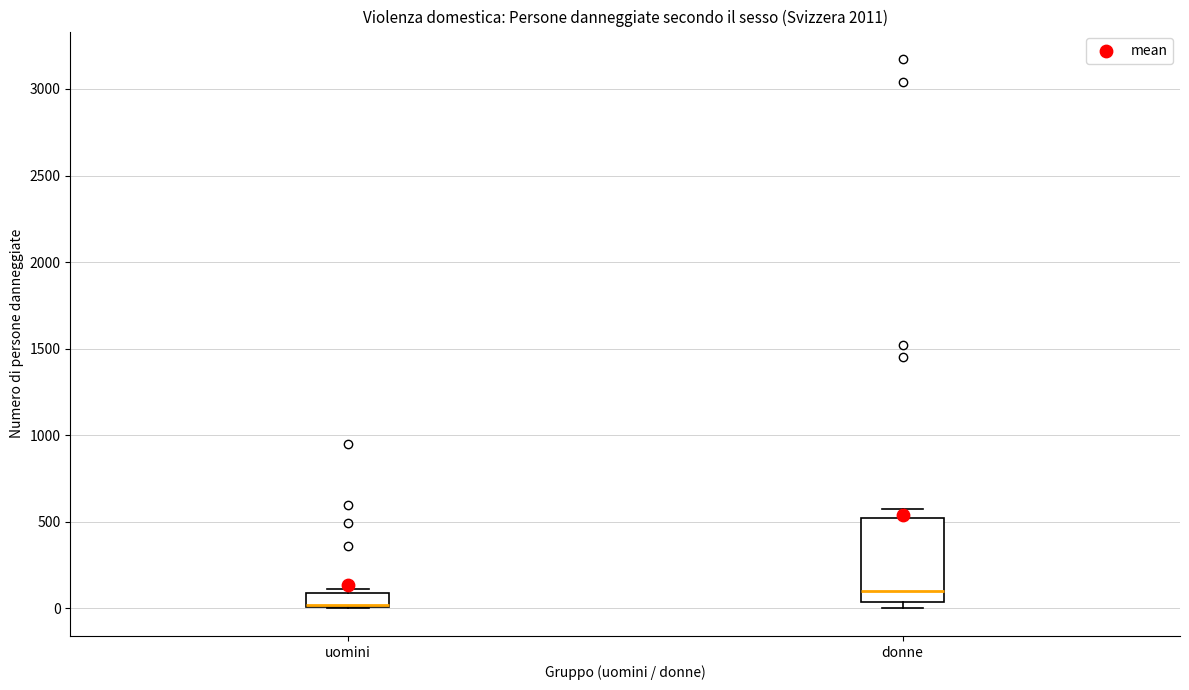

Where does the median line of the box for donne sit on the y-axis? The values are not printed on the chart, so give them approximately, as read against the axis.

100